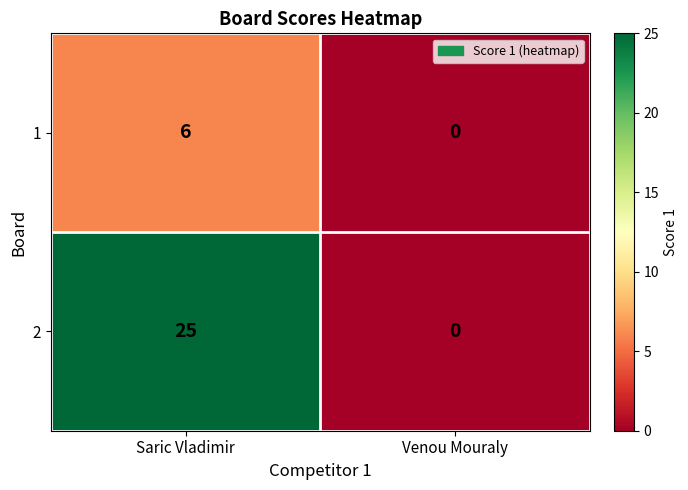

What is the sum of all 2 values?

25